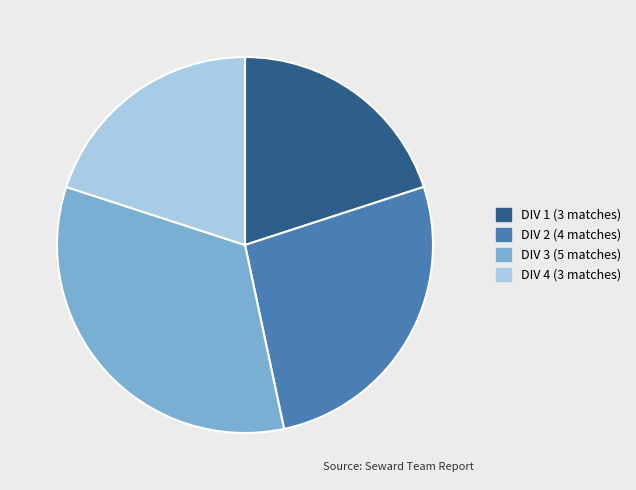

Approximately how many times larger is the value at DIV 3 compared to DIV 4?

1.7